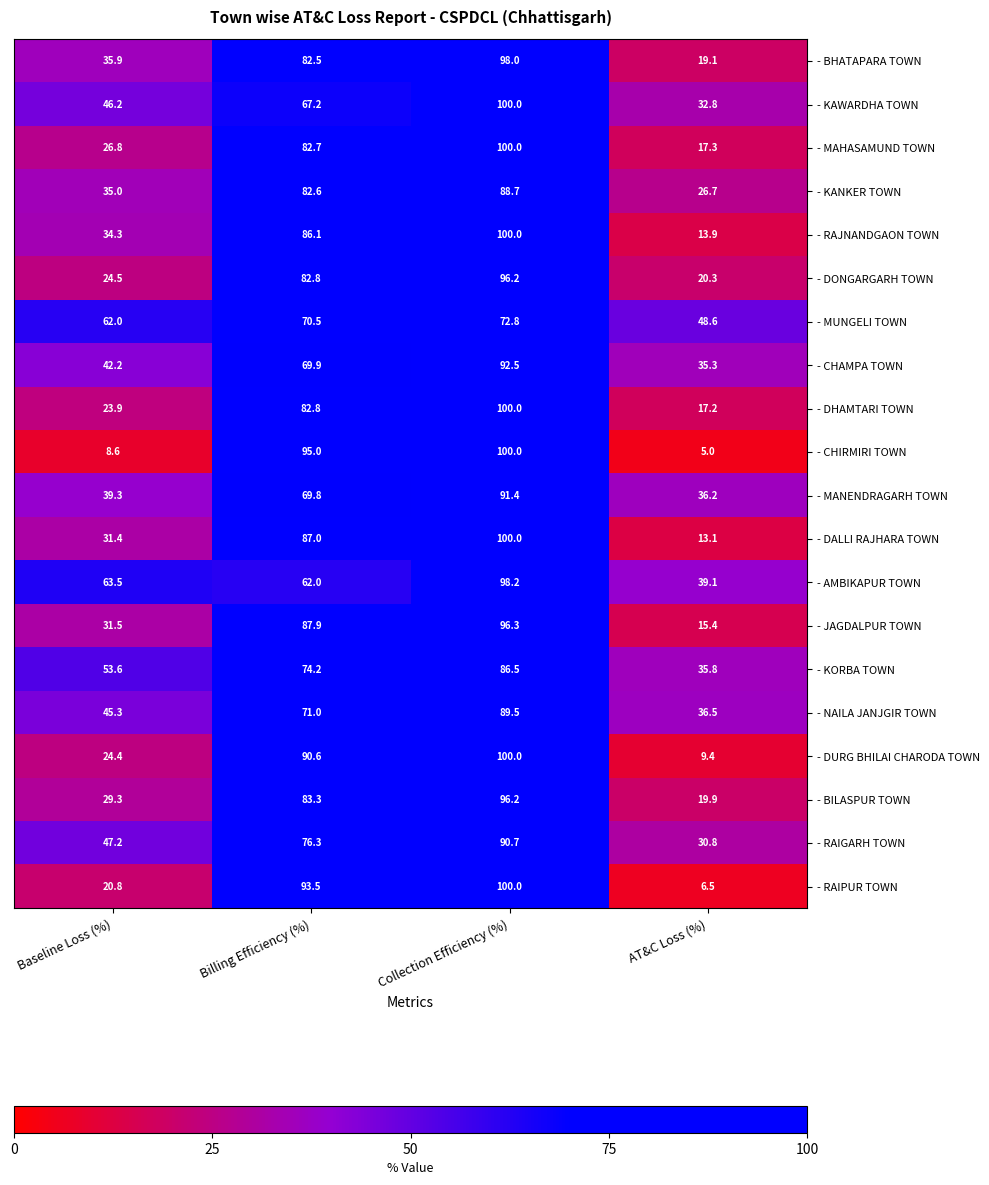

What is the average value of the - BILASPUR TOWN series?

57.2